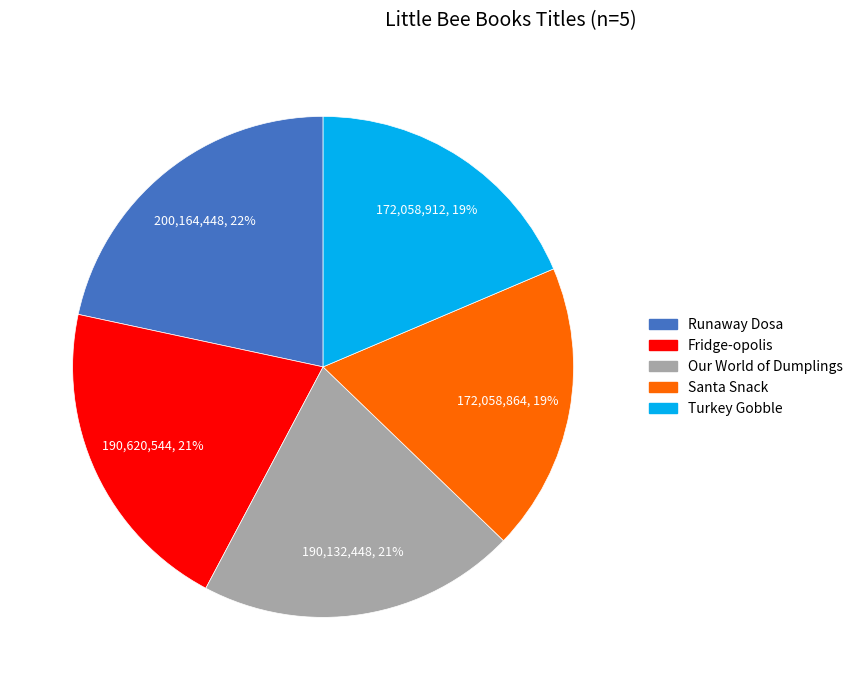

Is there any slice that represents more than half of the pie?

No